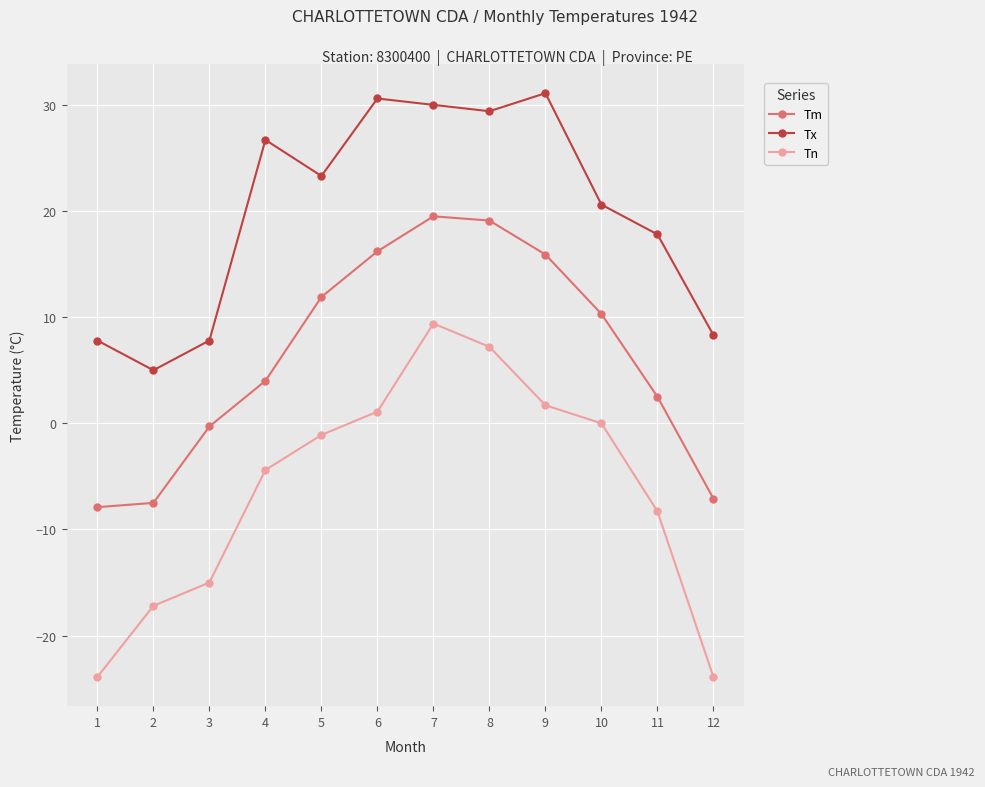

How many positive values does the Tm series have?

8